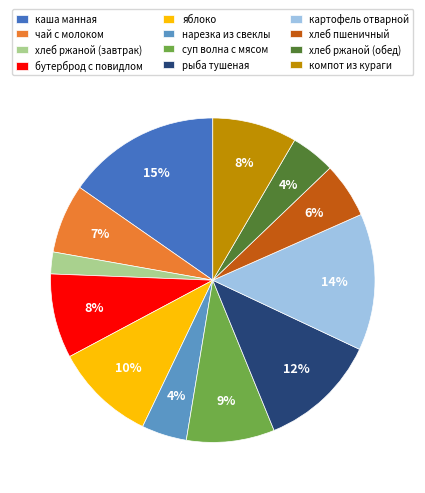

Which has a higher value, яблоко or бутерброд с повидлом?

яблоко